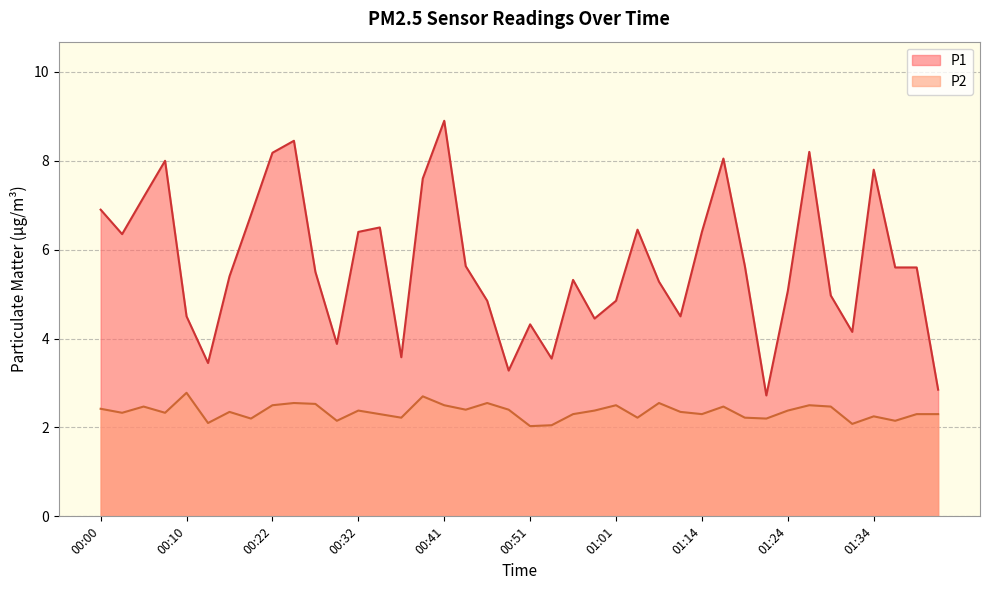

What position from the right is 01:29?

6